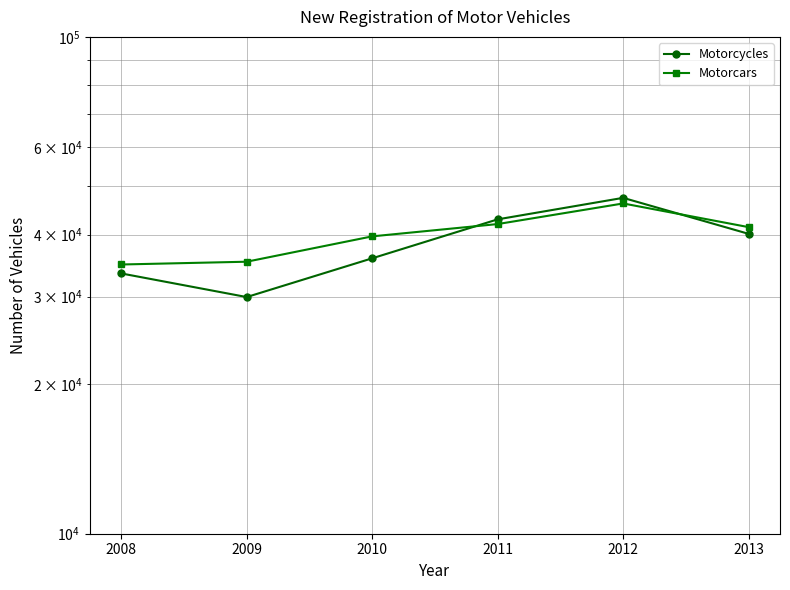

How many lines are shown in the chart?

2